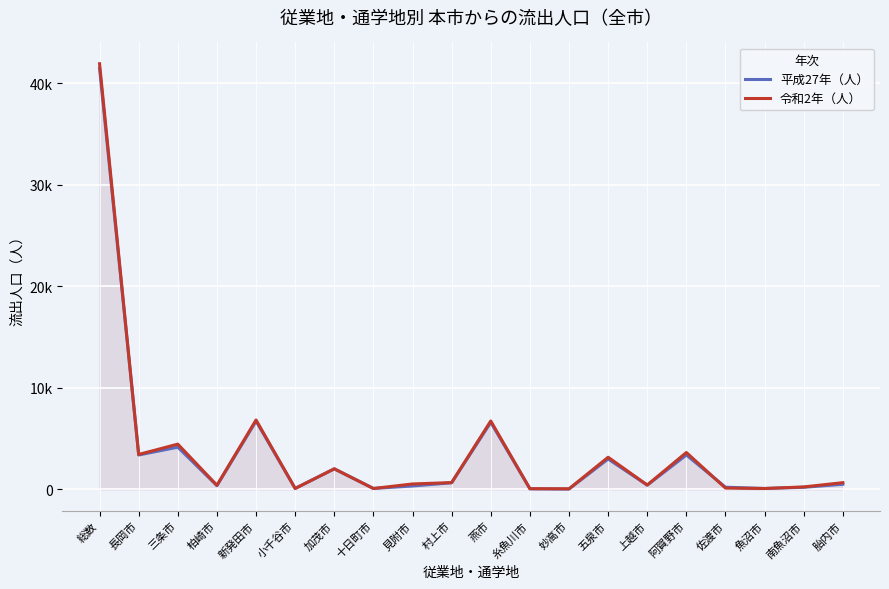

Reading right to left, what are all the values shown in this chart?

平成27年（人）: 495	198	83	206	3381	411	2988	26	50	6597	644	326	85	2015	83	6720	358	4152	3381	41490
令和2年（人）: 654	235	78	120	3626	423	3159	47	61	6734	663	525	80	2020	84	6832	399	4451	3434	41940